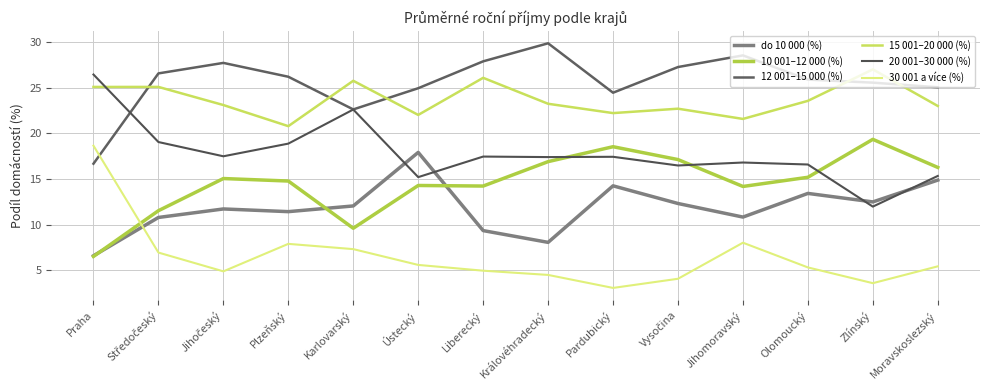

True or false: 12 001–15 000 (%) and do 10 000 (%) intersect in this chart.

False